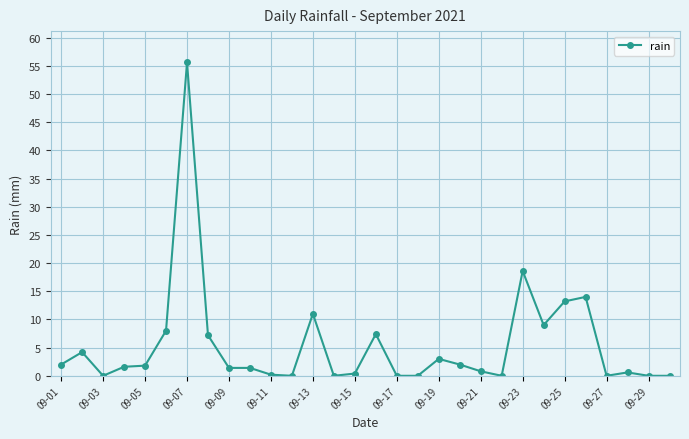

Count the number of data series in this chart.

1